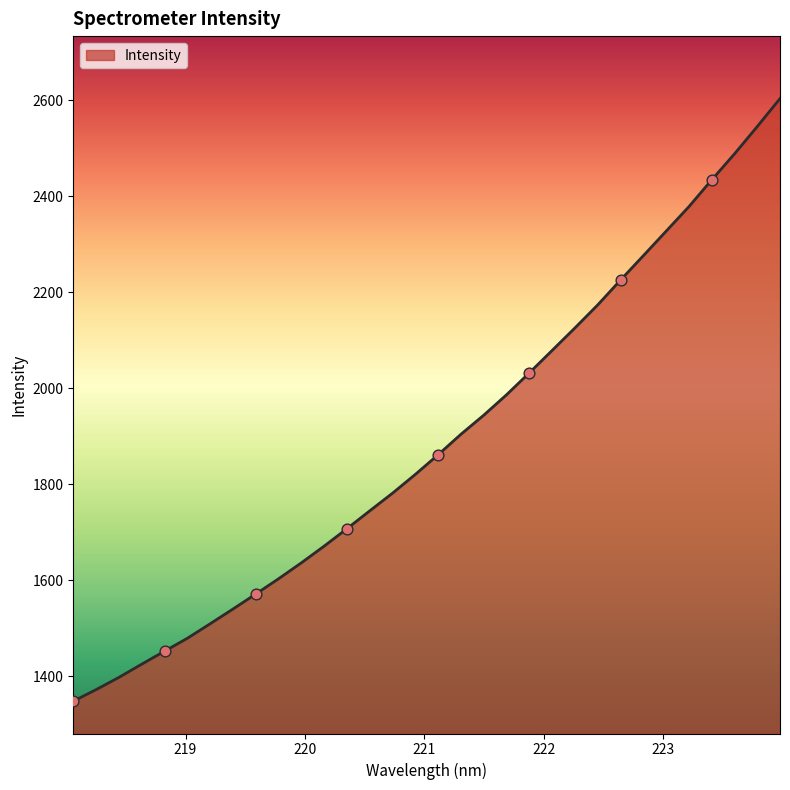

What is the difference between the maximum and minimum values?

1256.1